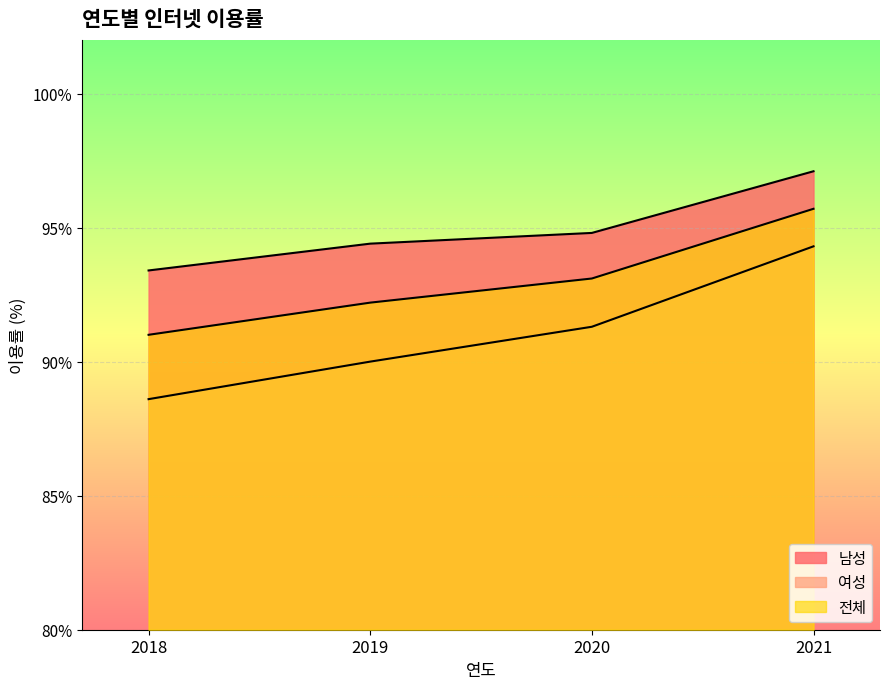

True or false: 전체 has more than 2 points higher than both neighbors.

False